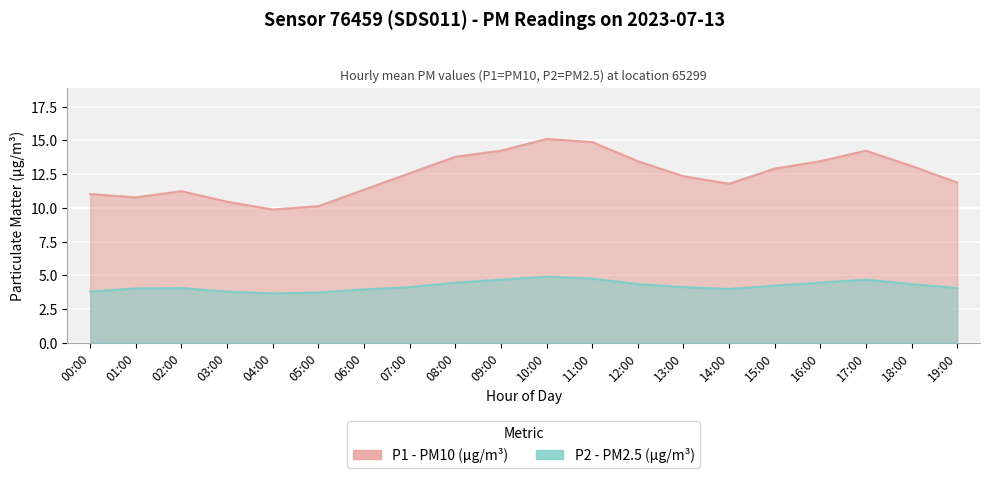

Rank the series at 12:00 from highest to lowest value.

P1, P2